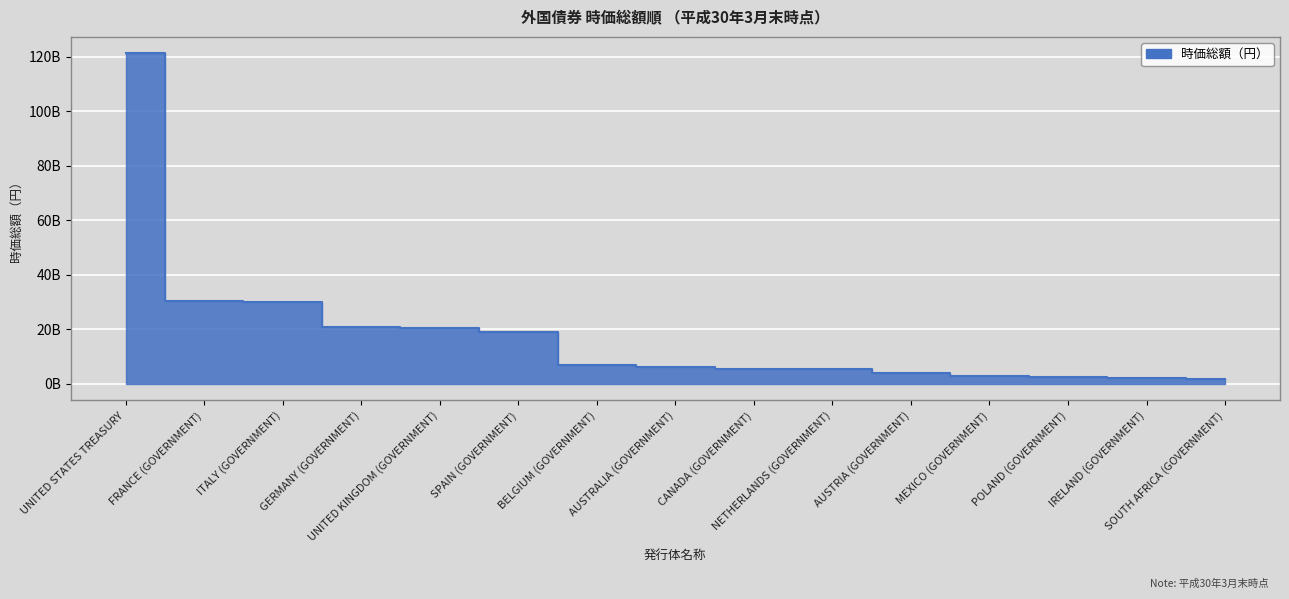

How many lines are shown in the chart?

1